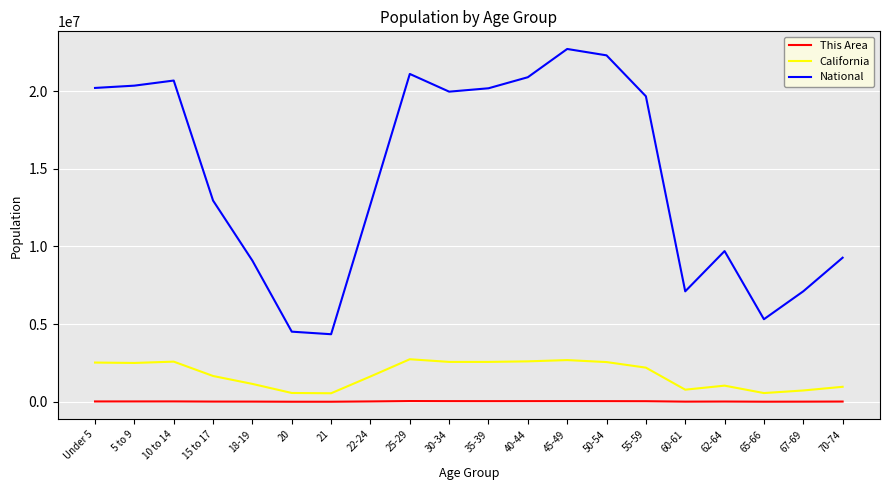

Is the value of California at 25-29 greater than the value of This Area at 55-59?

Yes